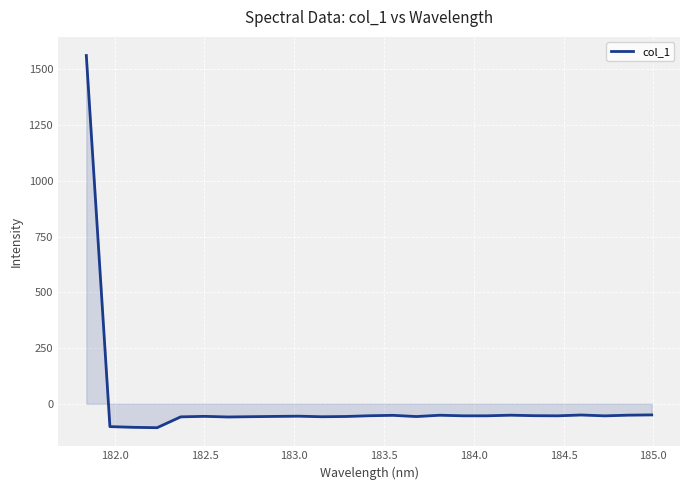

How many lines are shown in the chart?

1